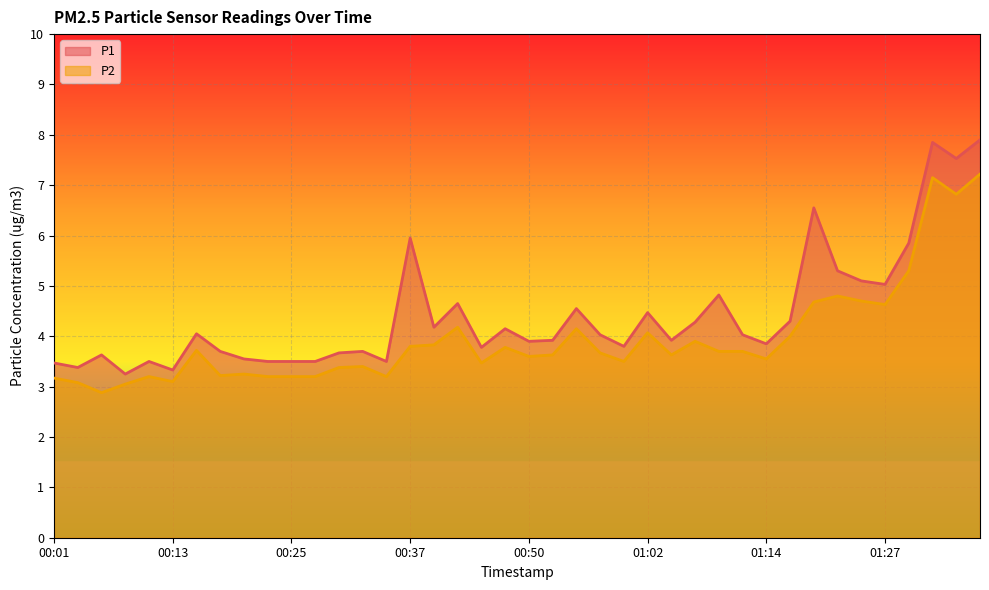

True or false: P2 and P1 intersect in this chart.

False